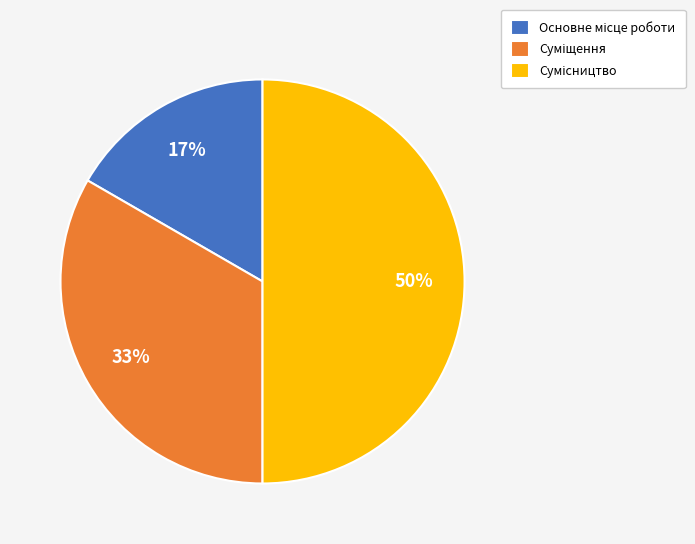

How many slices are in this pie chart?

3